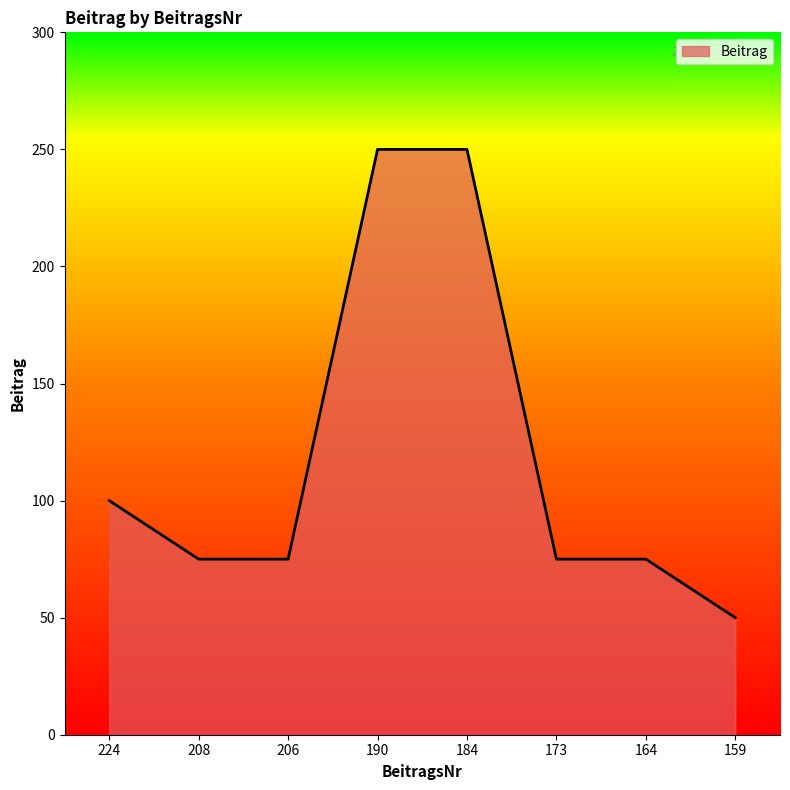

Between 173 and 184, which is larger?

184